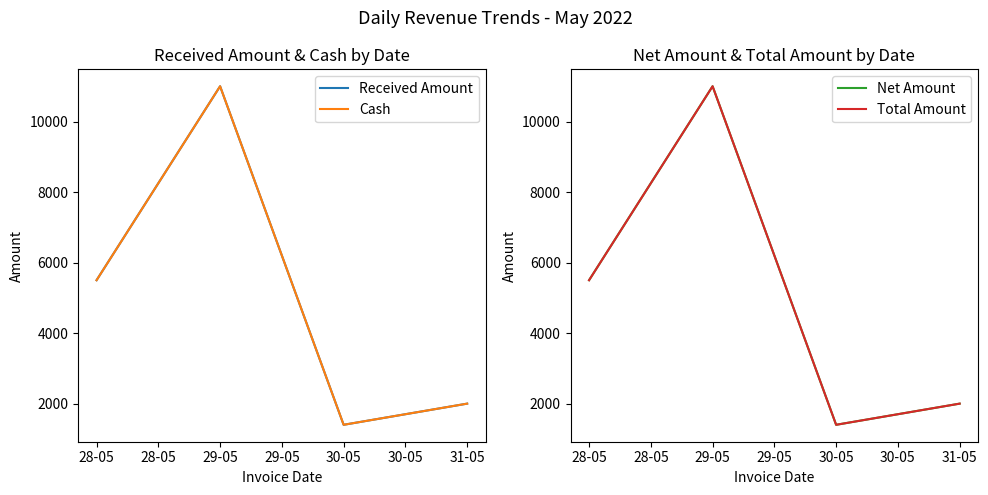

At which label is Cash closest to 6200?

28-05